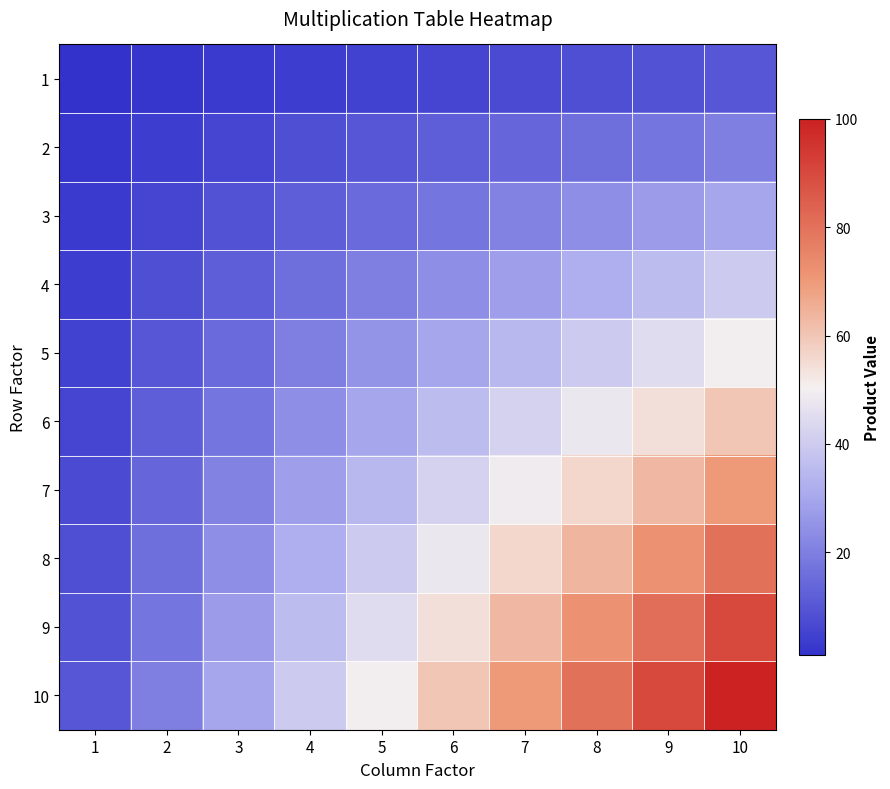

What is the greatest value displayed?

100